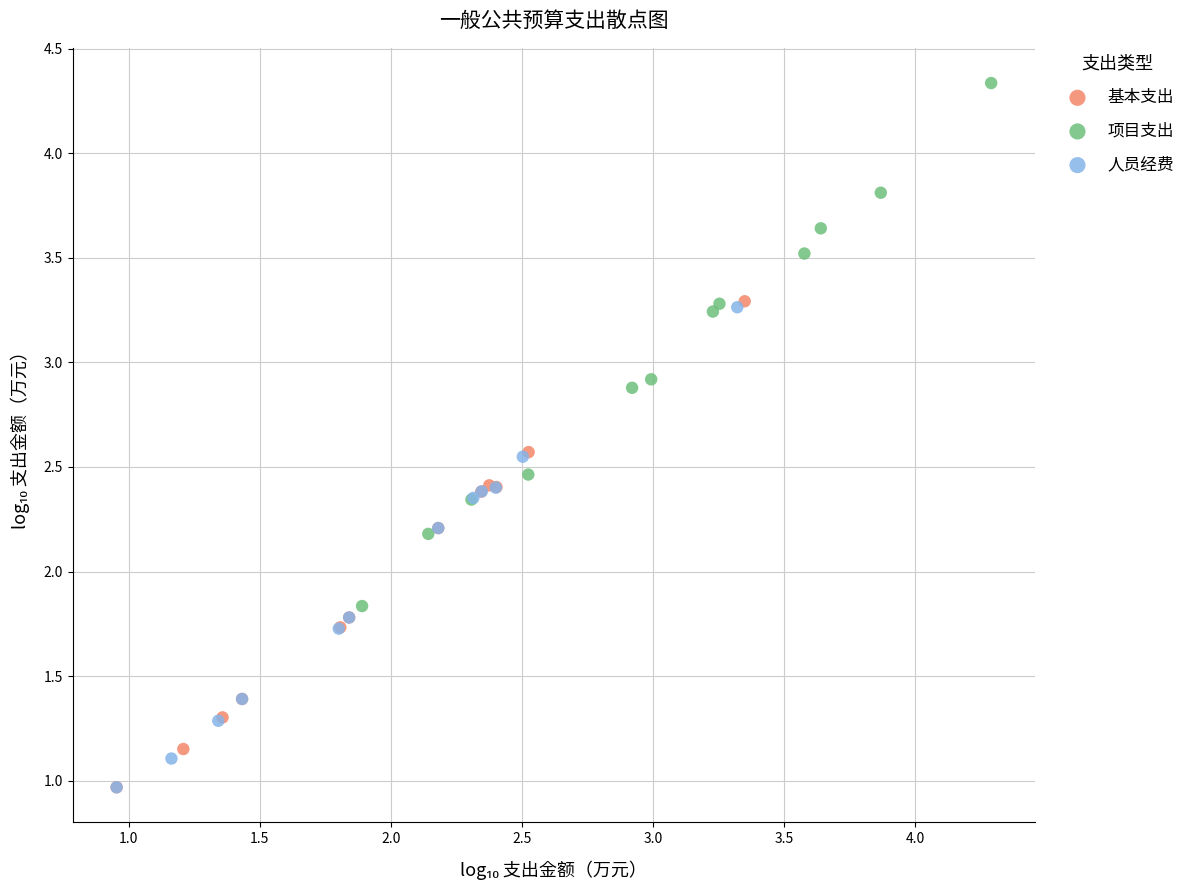

What are all the series names shown in the legend?

基本支出, 项目支出, 人员经费